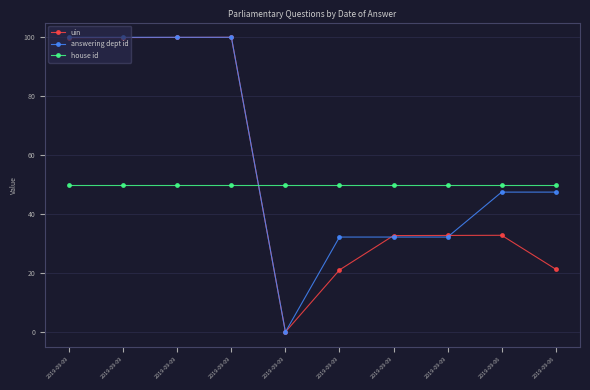

True or false: uin and house id intersect in this chart.

True